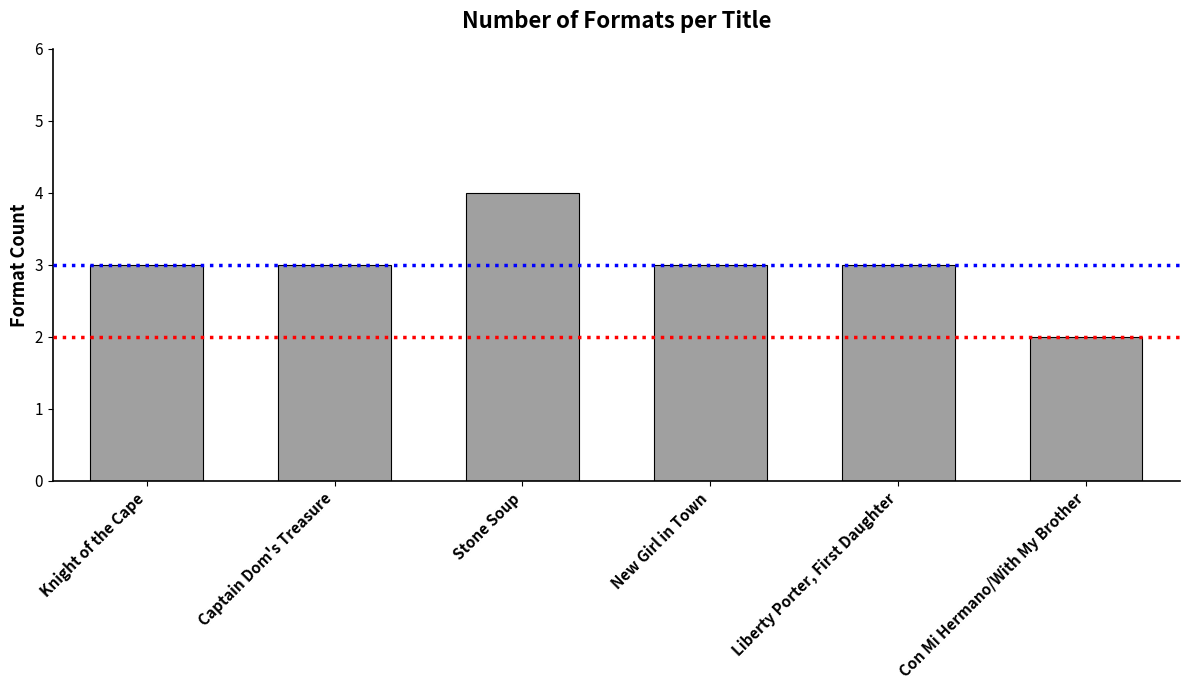

What is the average value?

3